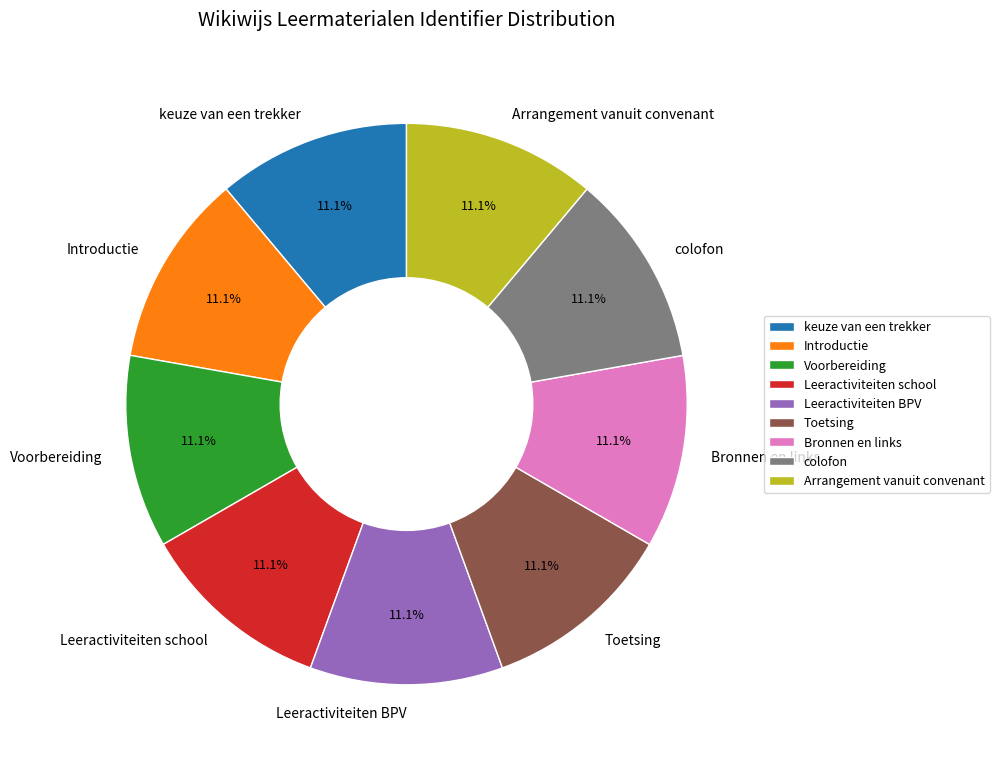

Does Arrangement vanuit convenant account for over 50% of the chart?

No